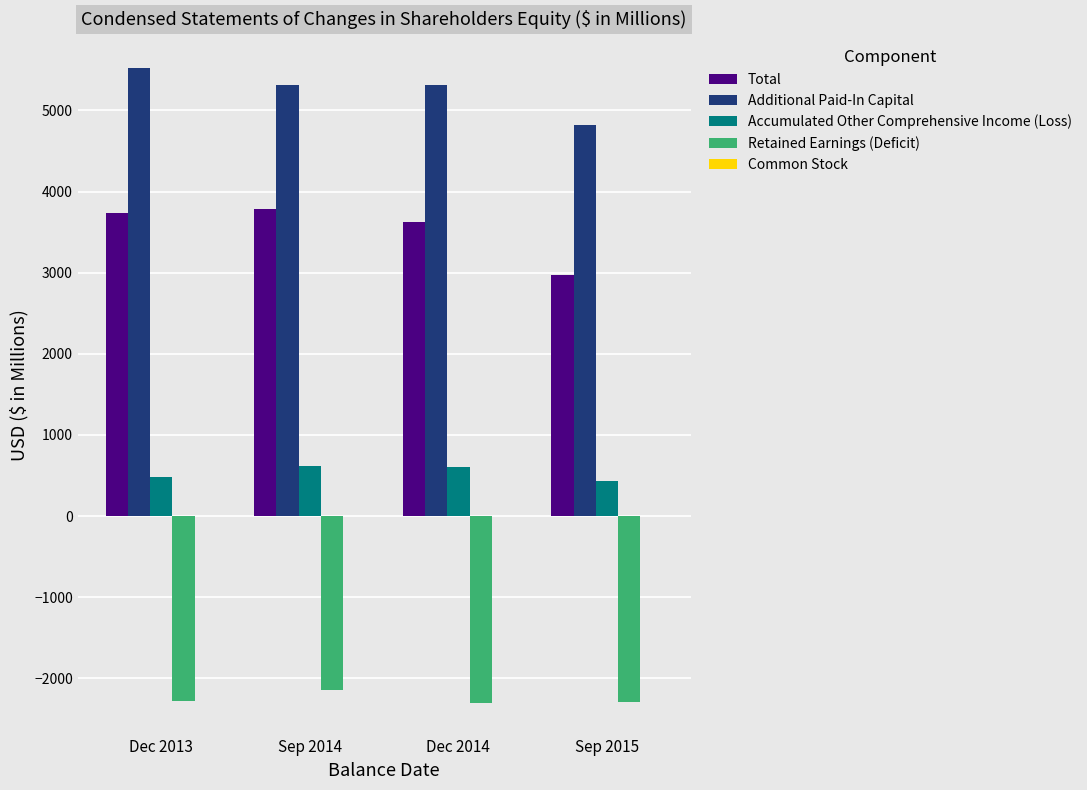

What is the highest value of the Retained Earnings (Deficit) series?

-2143.3